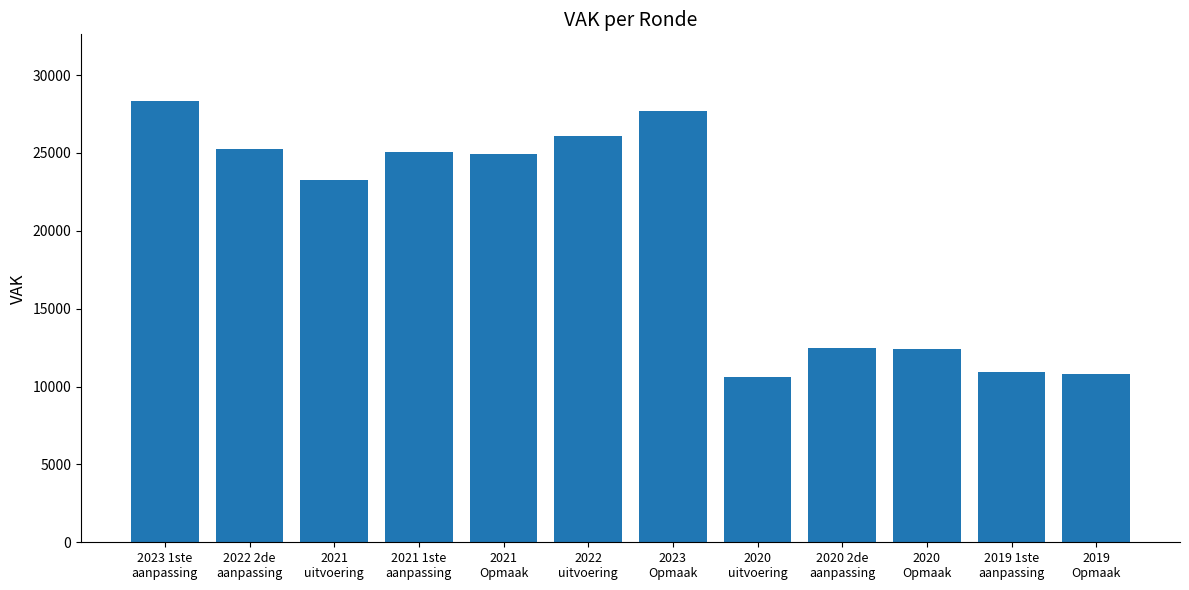

What is the difference between the maximum and minimum values?

17768